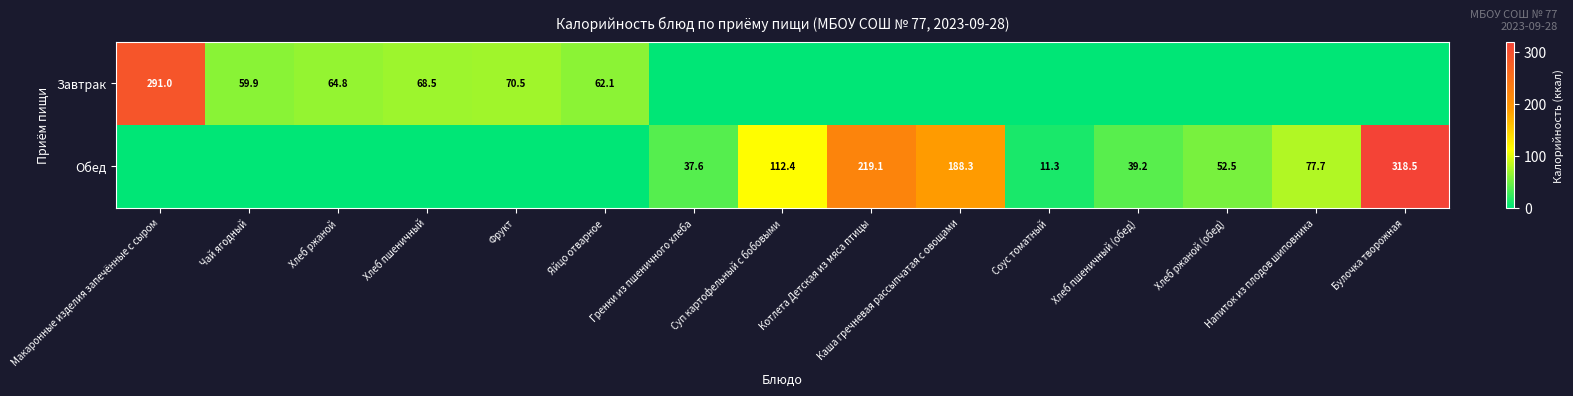

Is the value of Обед at Котлета Детская из мяса птицы greater than the value of Завтрак at Хлеб пшеничный?

Yes